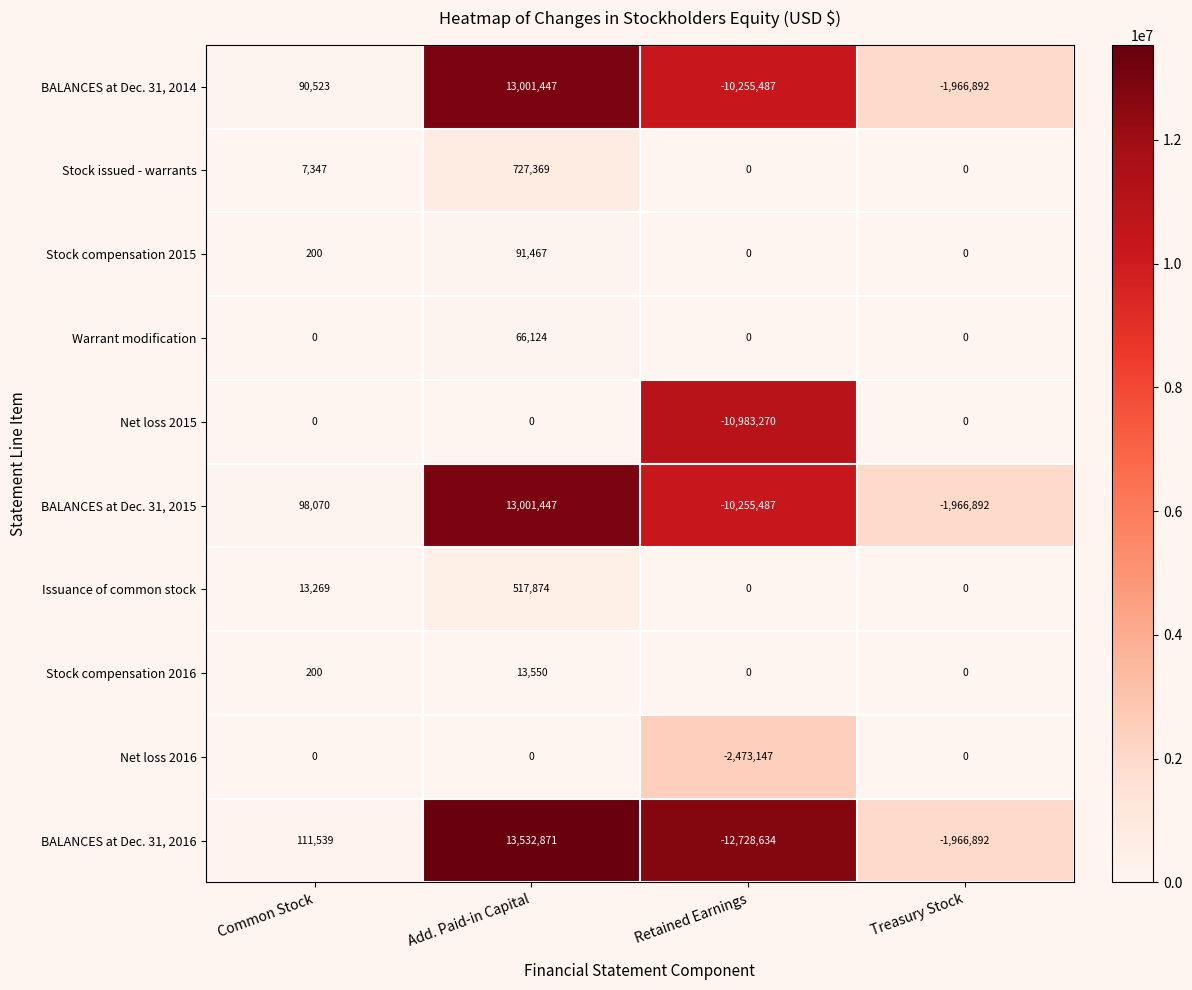

Between Common Stock and Treasury Stock, which series saw the biggest shift?

BALANCES at Dec. 31, 2016